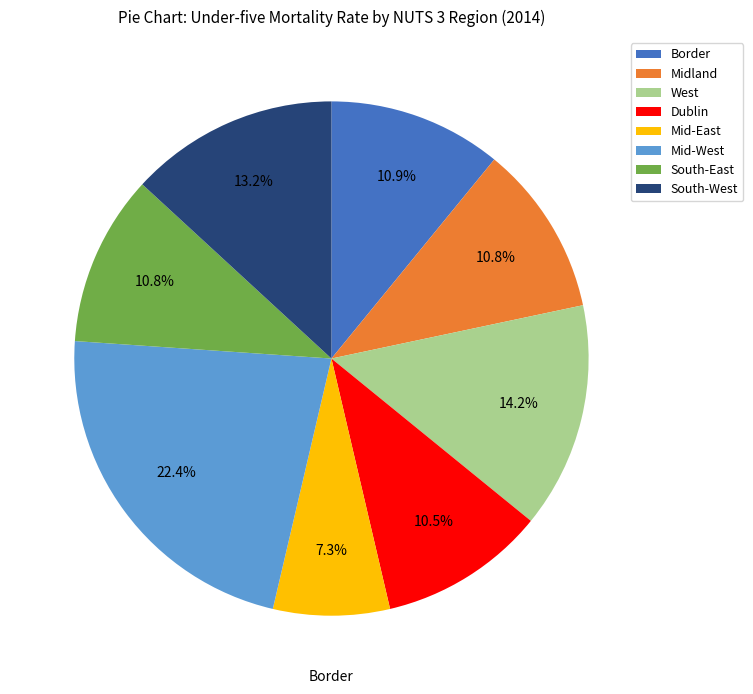

What is the largest slice in the pie chart?

Mid-West